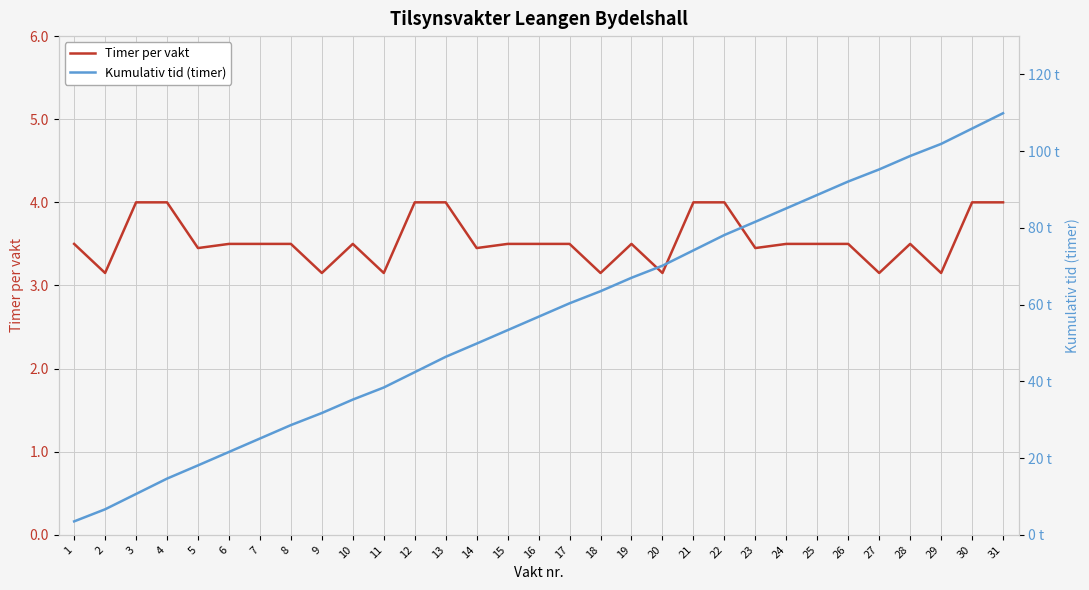

Is this an area chart (filled region under the line)?

No